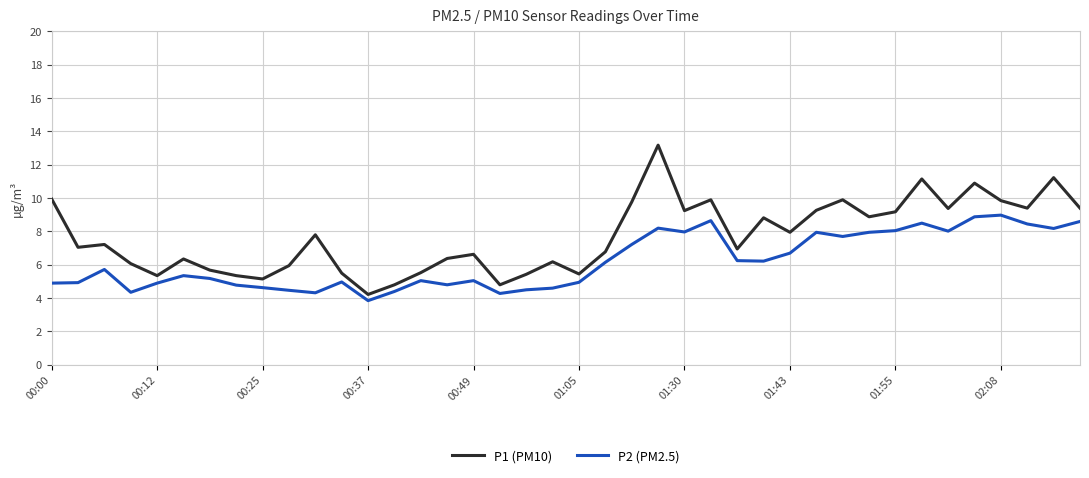

True or false: P2 (PM2.5) has more than 2 interior local peaks.

True